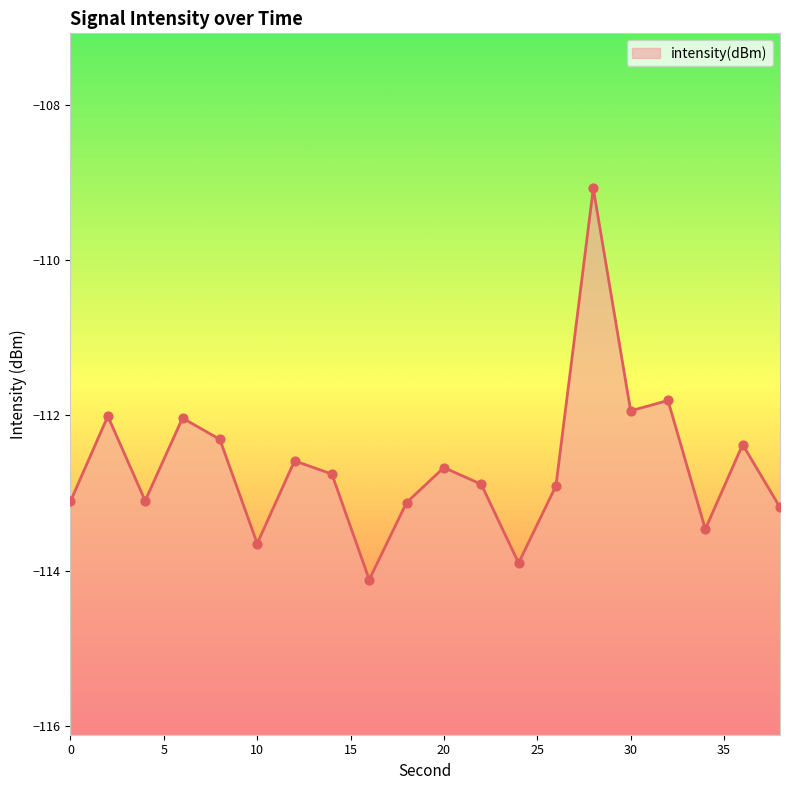

What is the change in value from 28 to 30?

-2.9